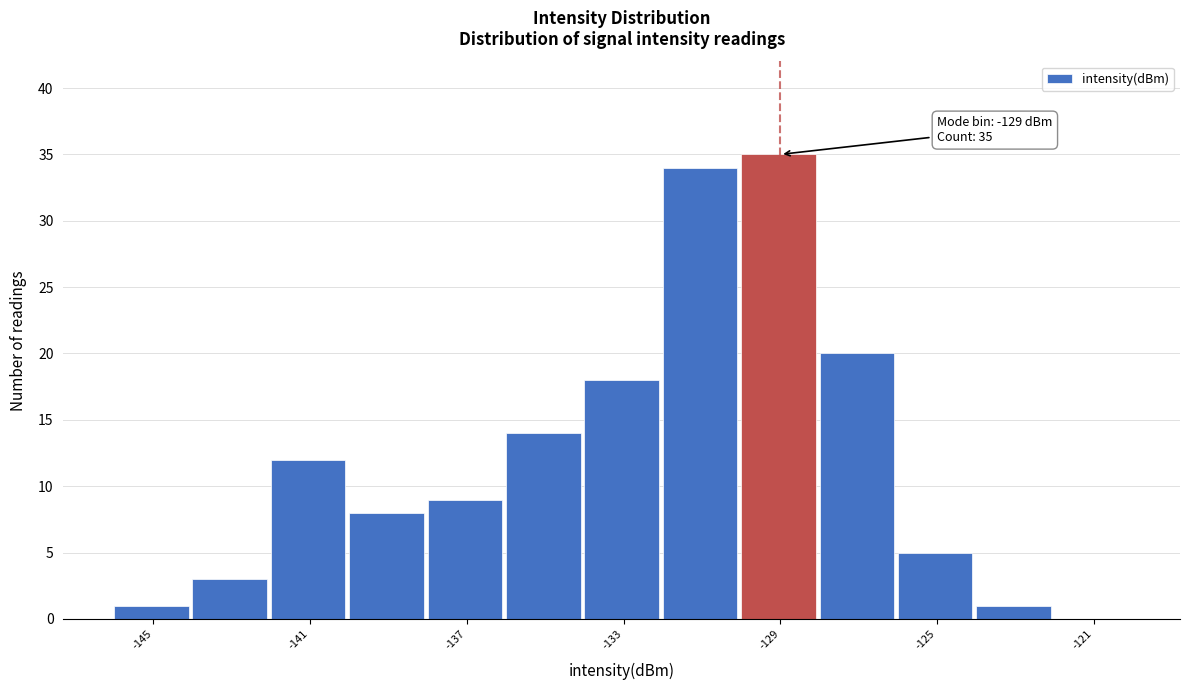

Which range on the x-axis has the tallest bar?

-130 to -128